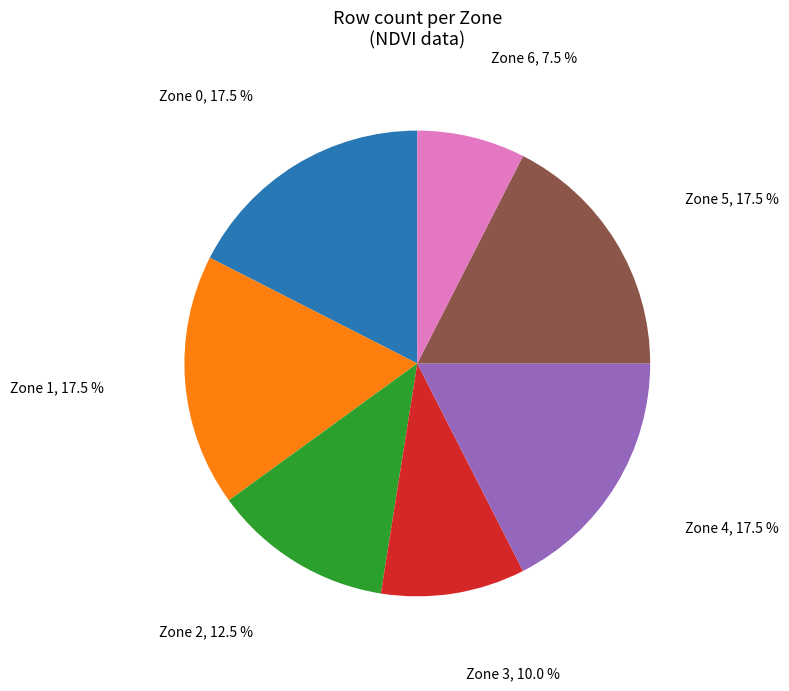

Does any single category account for the majority?

No